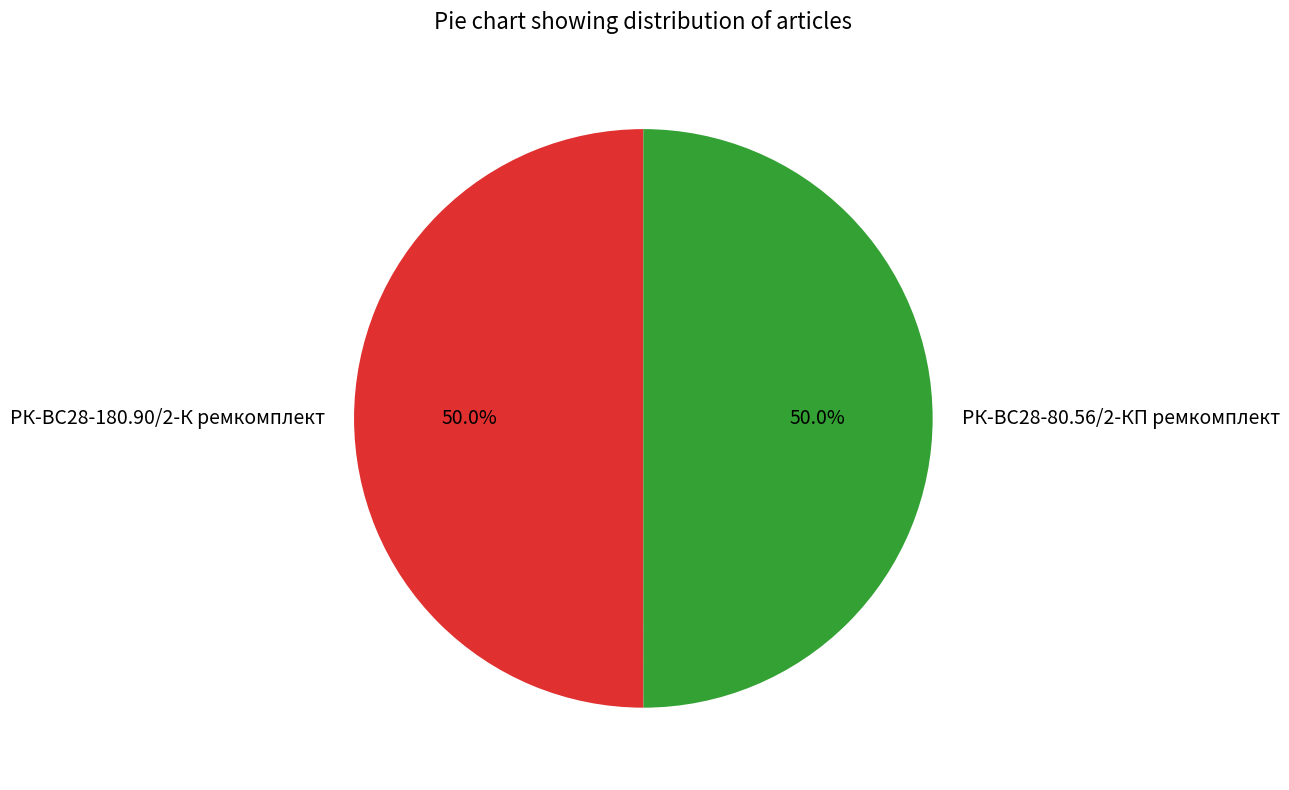

Is the sum of РК-ВС28-180.90/2-К ремкомплект and РК-ВС28-80.56/2-КП ремкомплект greater than half?

Yes